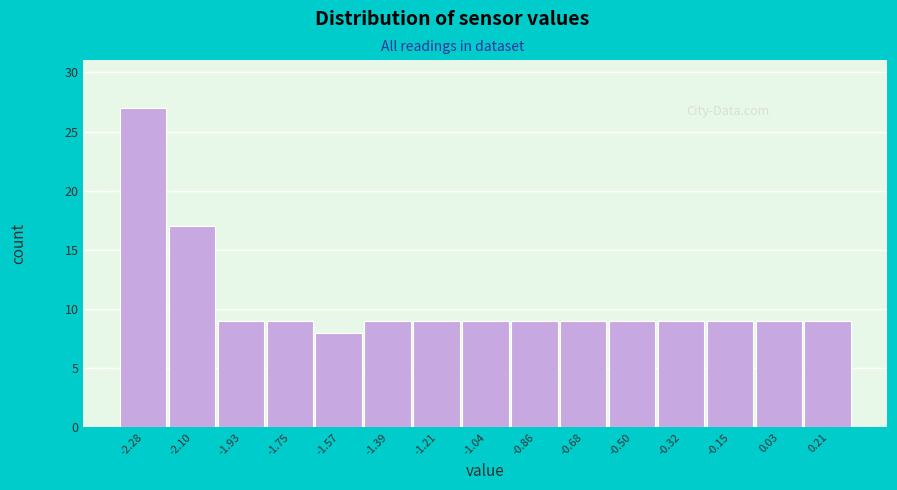

Over which range of the x-axis is the bar tallest?

-2.370 to -2.192